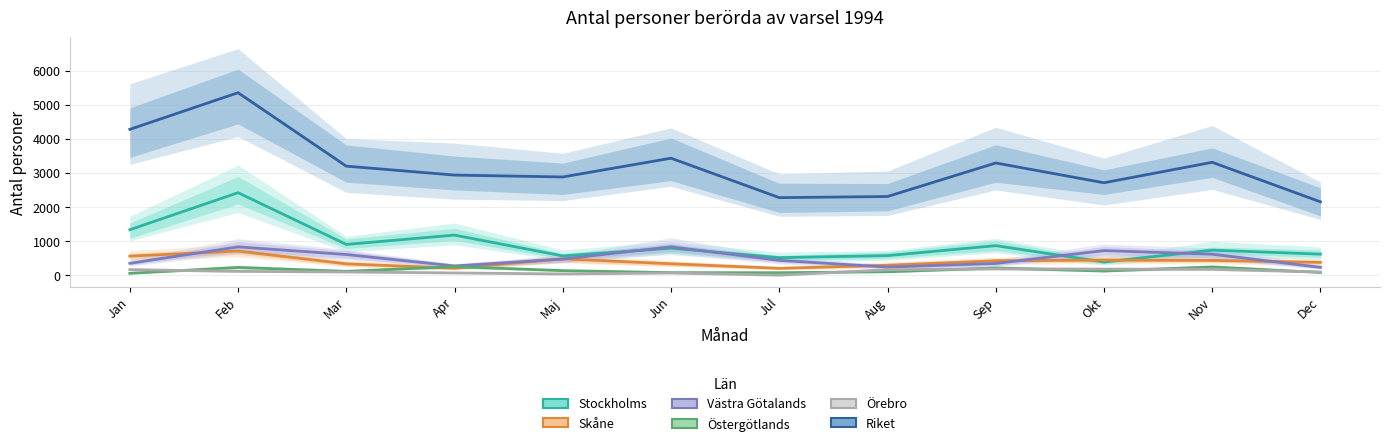

What is the label of the 8th point from the right?

Maj